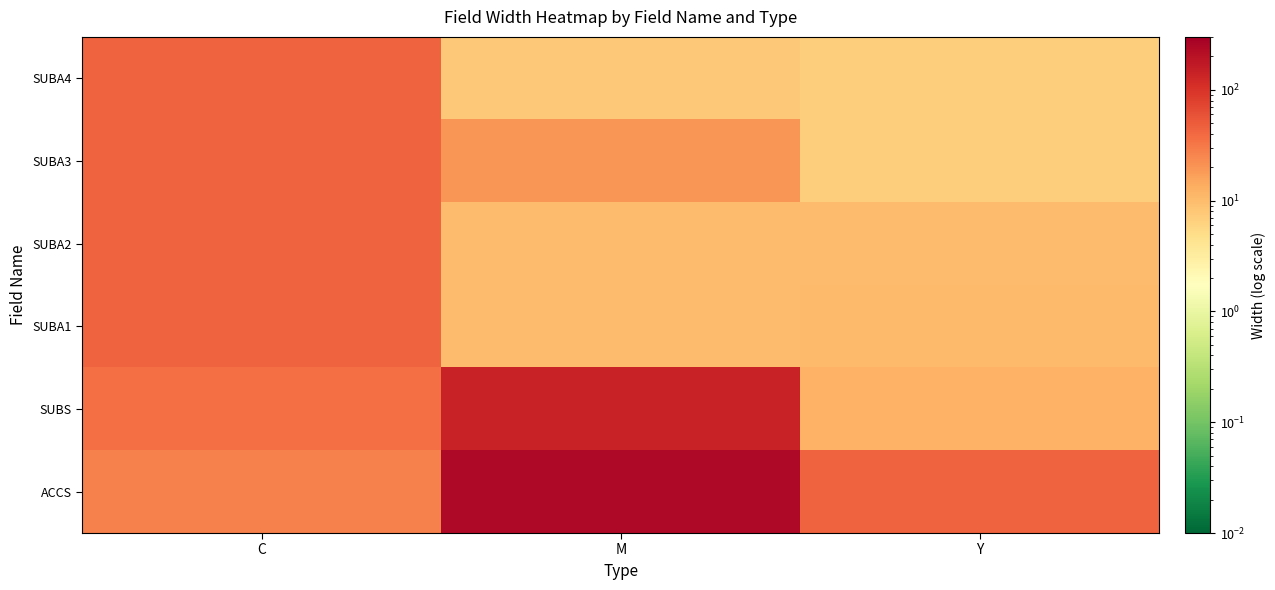

How many data points does each series have?

3